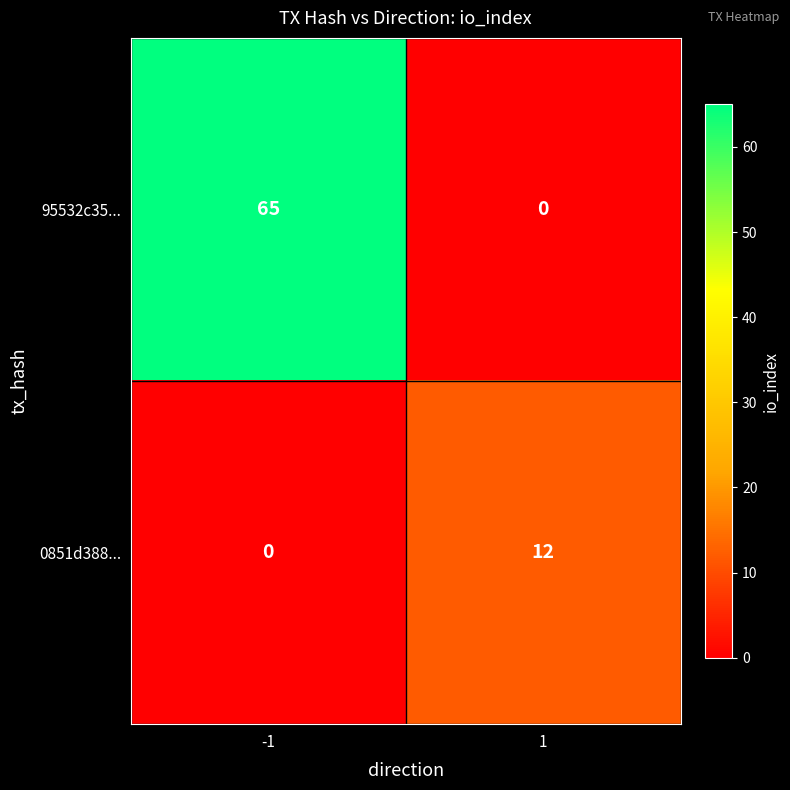

The value of 95532c35... at 1 is 0. True or false?

True